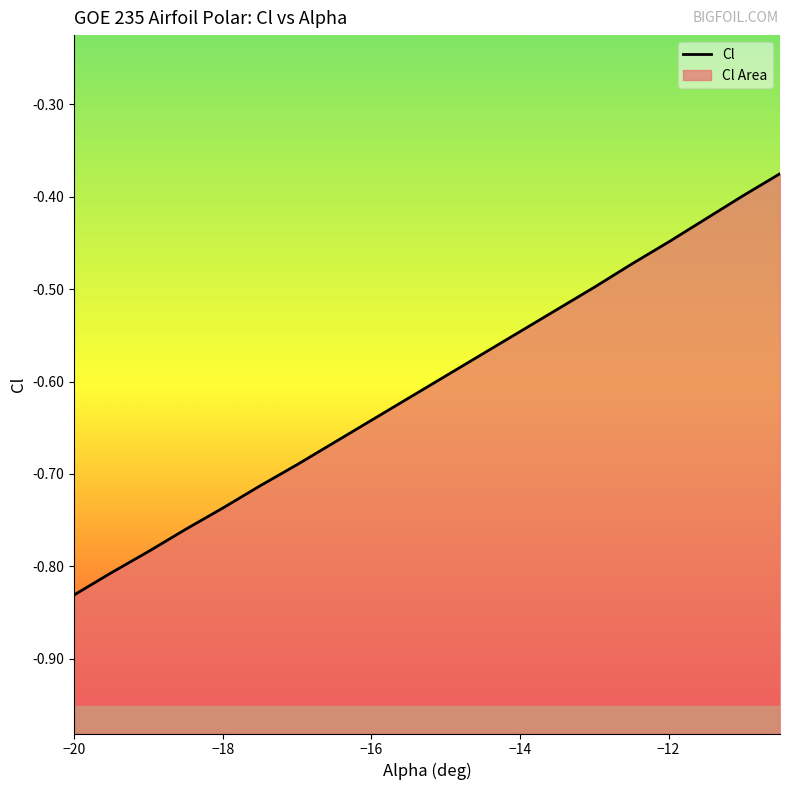

What is the average value?

-0.6